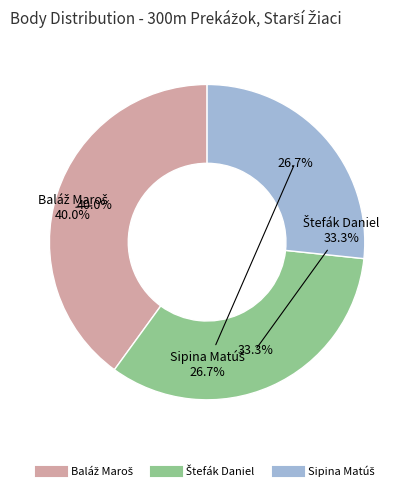

How many segments does this pie chart have?

3